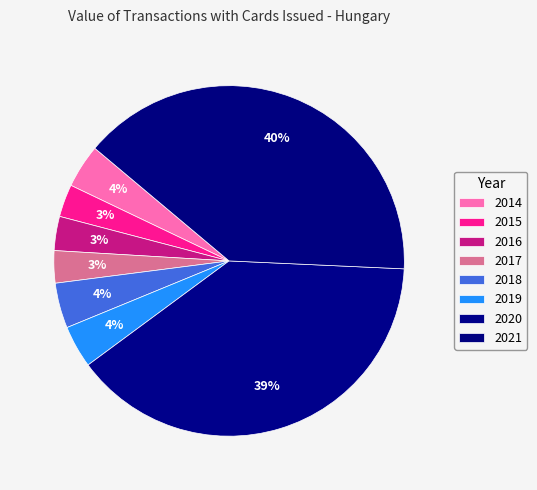

Is there a majority slice in this chart?

No